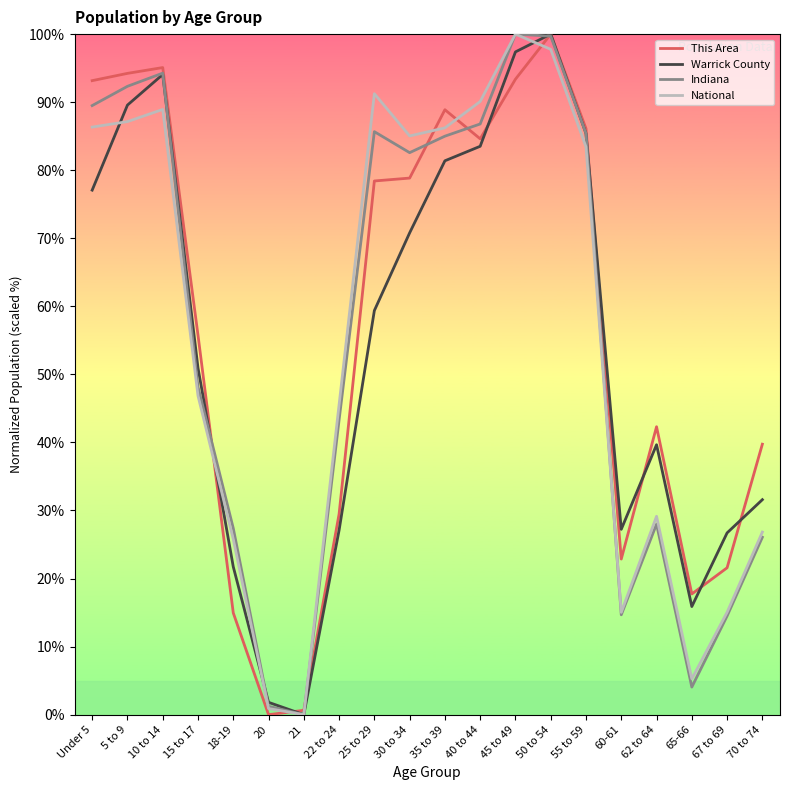

The value of Indiana at 5 to 9 is 92.3. True or false?

True